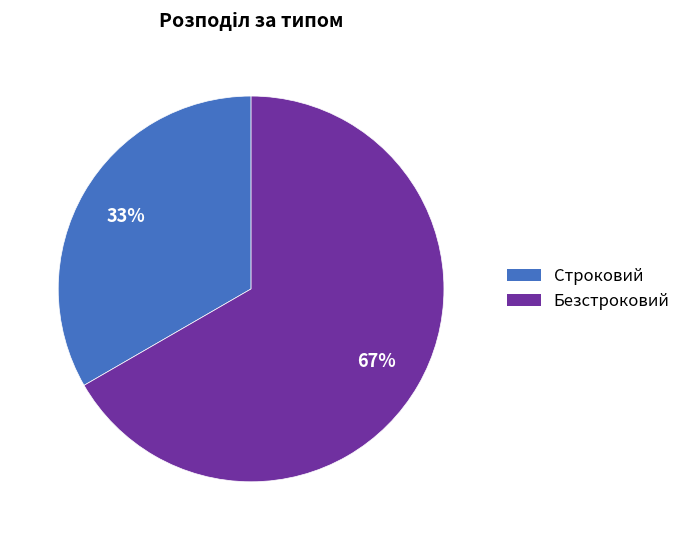

To the nearest percent, what percentage of the pie is Строковий?

33%